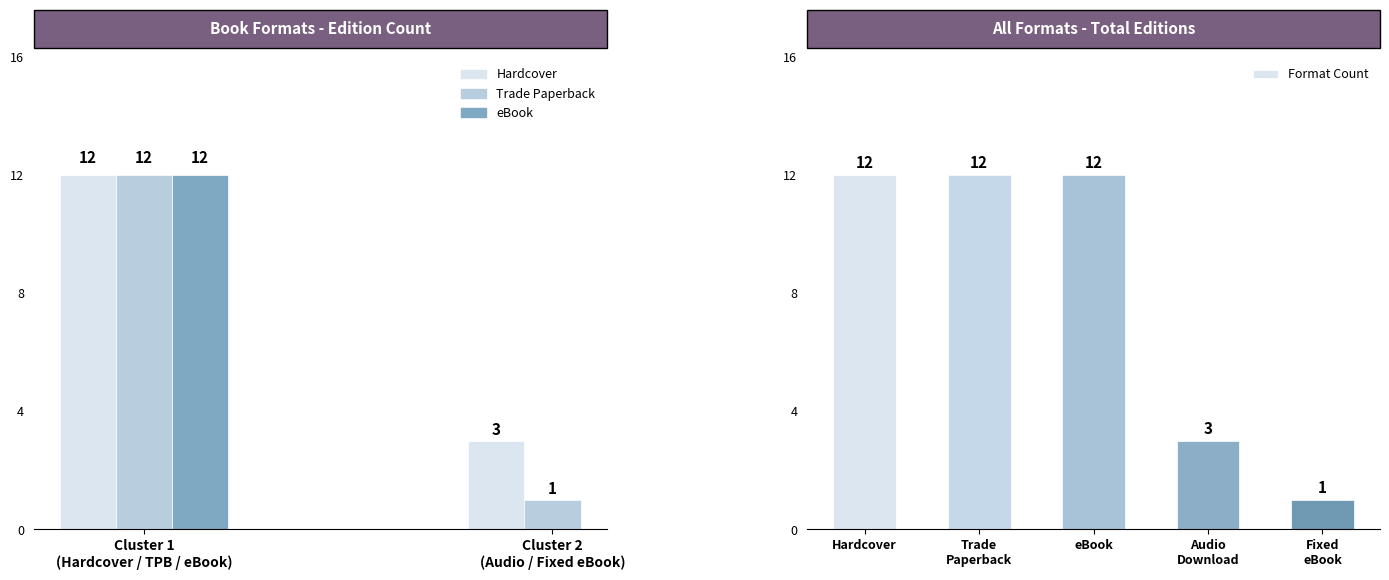

Is it true that the value at Fixed eBook is 1?

False